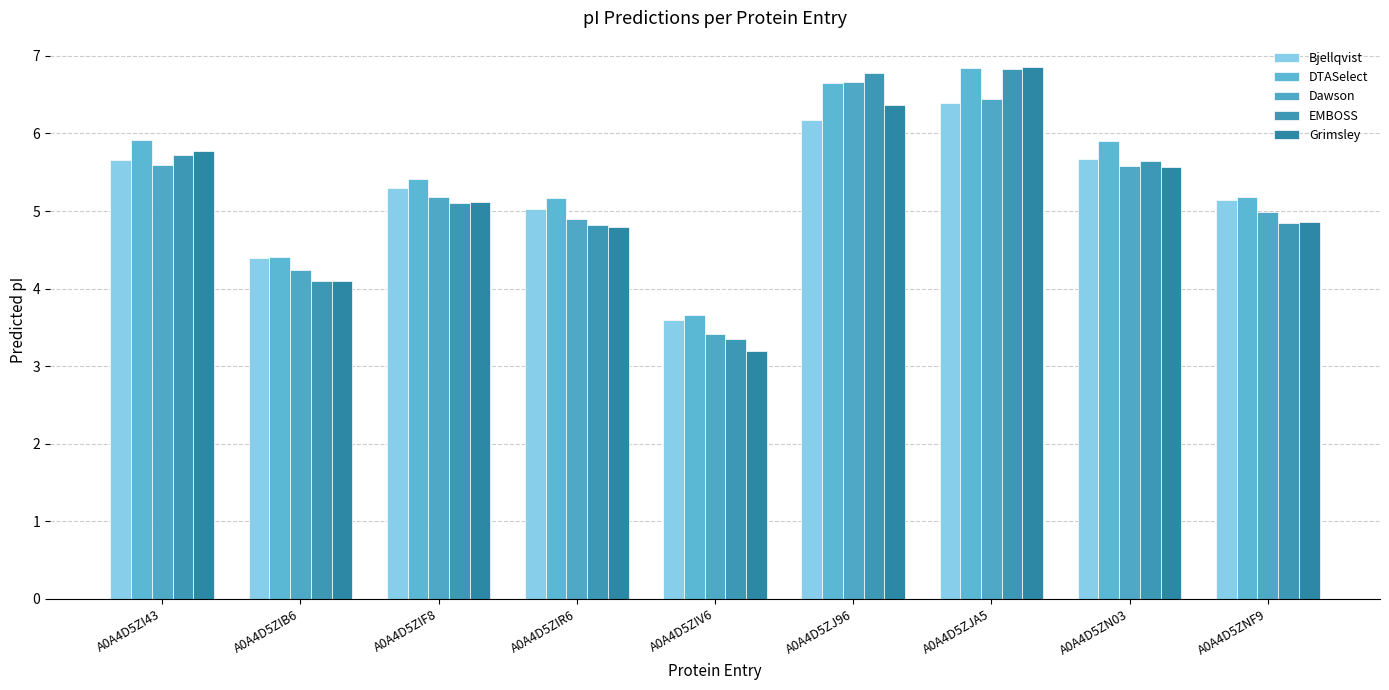

List the labels in order of Grimsley value, largest first.

A0A4D5ZJA5, A0A4D5ZJ96, A0A4D5ZI43, A0A4D5ZN03, A0A4D5ZIF8, A0A4D5ZNF9, A0A4D5ZIR6, A0A4D5ZIB6, A0A4D5ZIV6